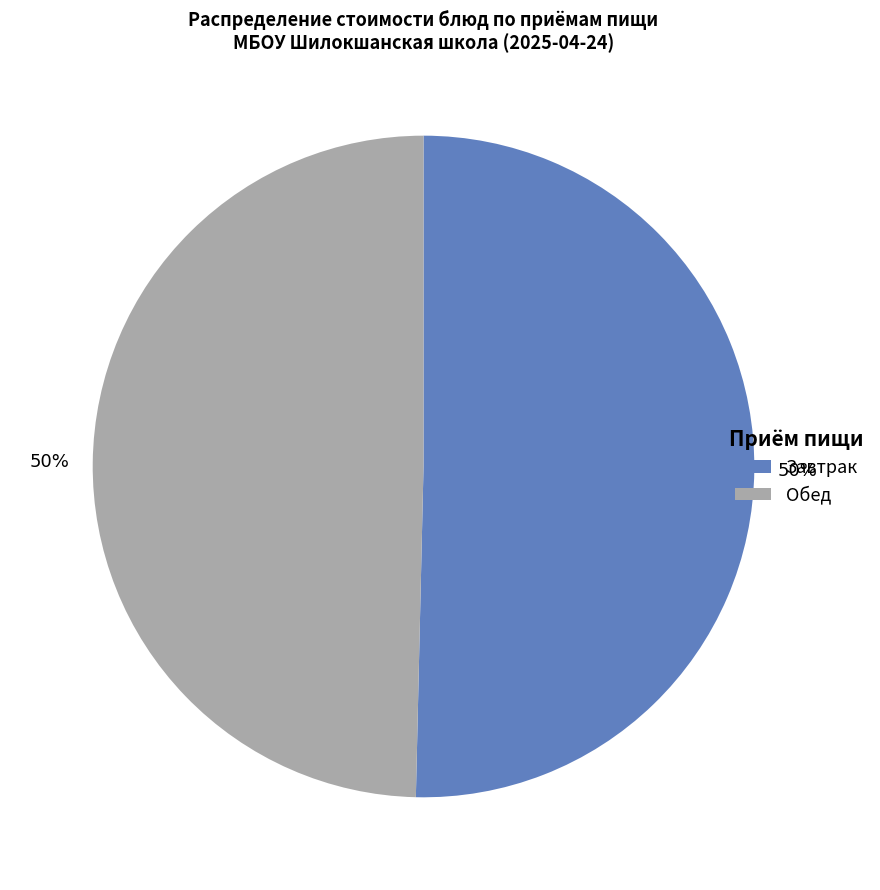

To the nearest percent, what is the average slice percentage?

50%